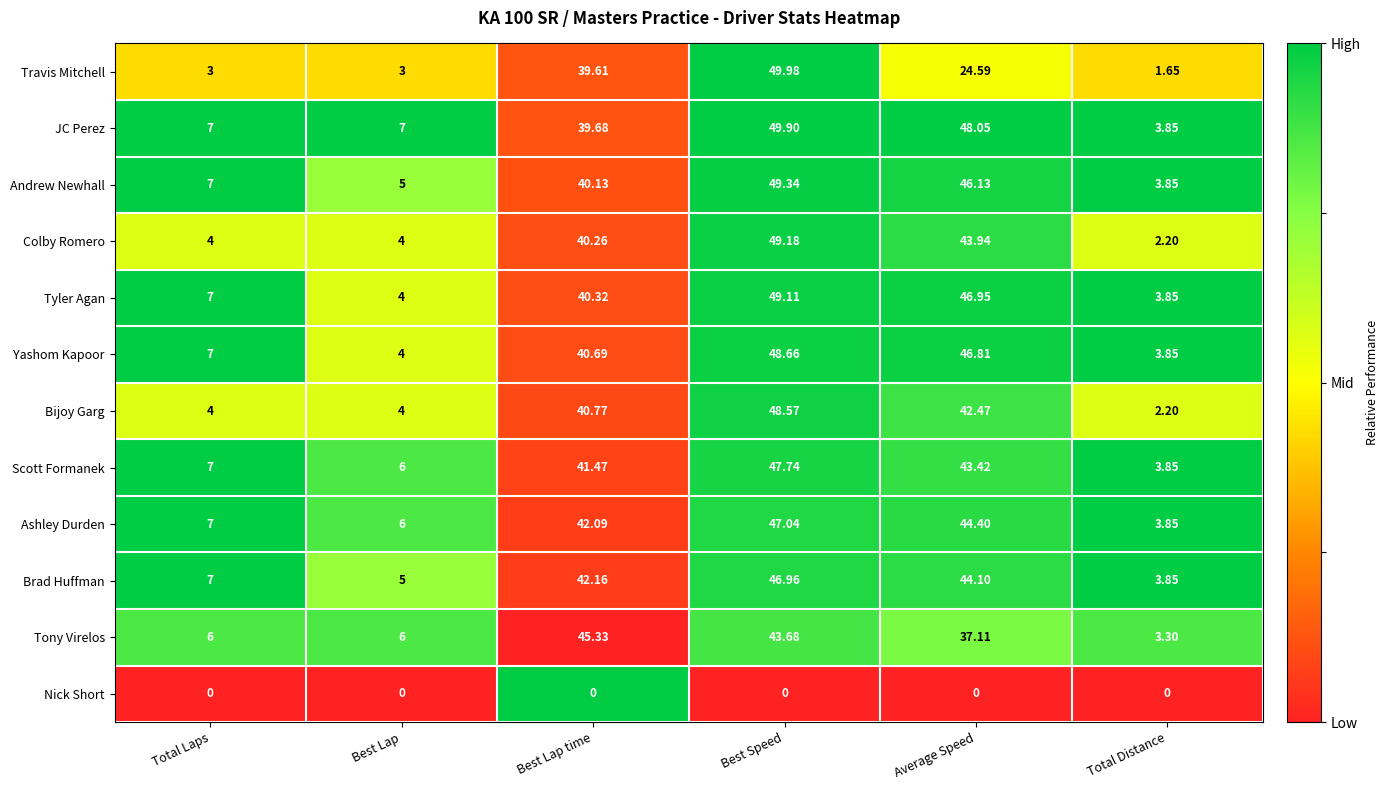

Which series has the largest total across all categories?

JC Perez